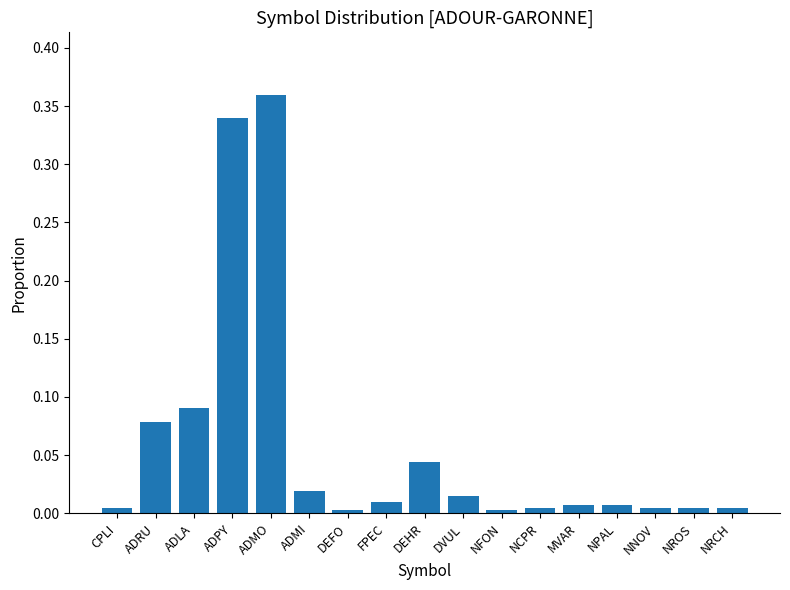

What is the sum of all values?

1.0